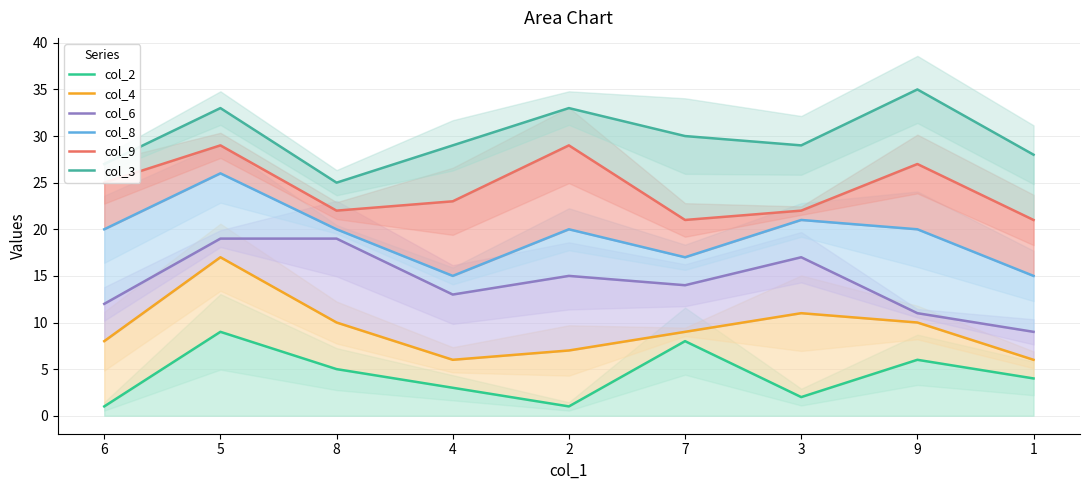

Where is the first local maximum for col_9?

5